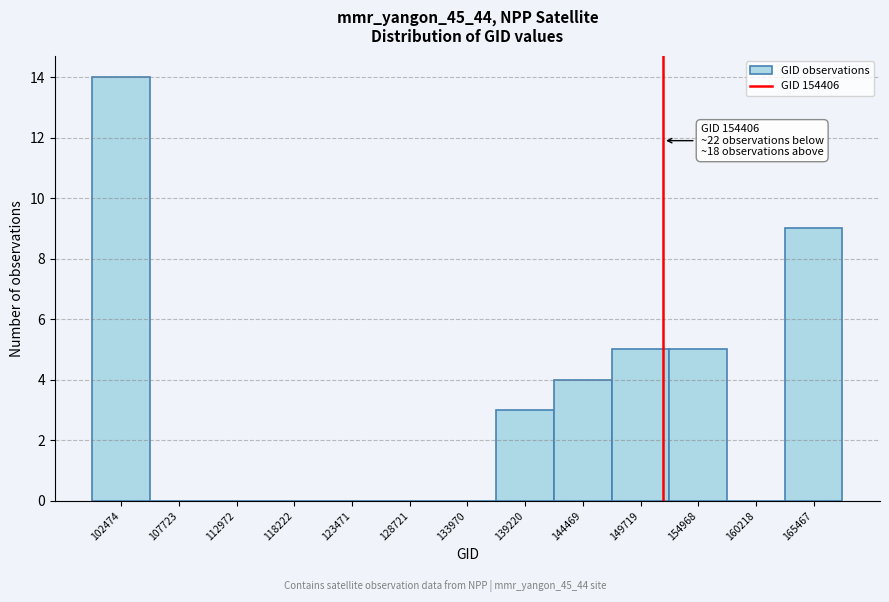

Reading left to right, extract all data points from this chart.

102474=14	107723=0	112972=0	118222=0	123471=0	128721=0	133970=0	139220=3	144469=4	149719=5	154968=5	160218=0	165467=9